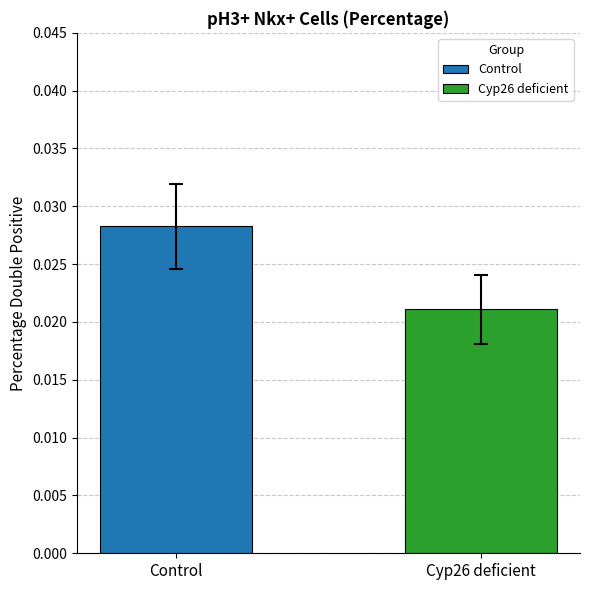

What is the label of the 1st bar from the left?

Control